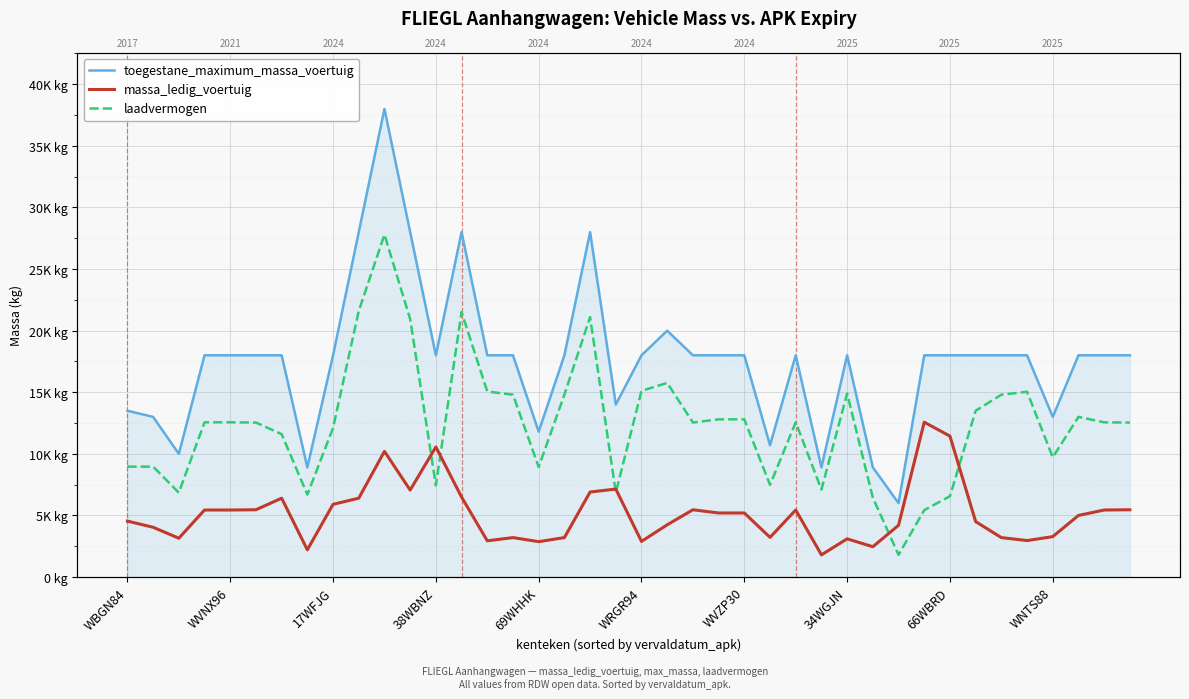

What is the difference between the massa_ledig_voertuig values at 10 and 17?

7000